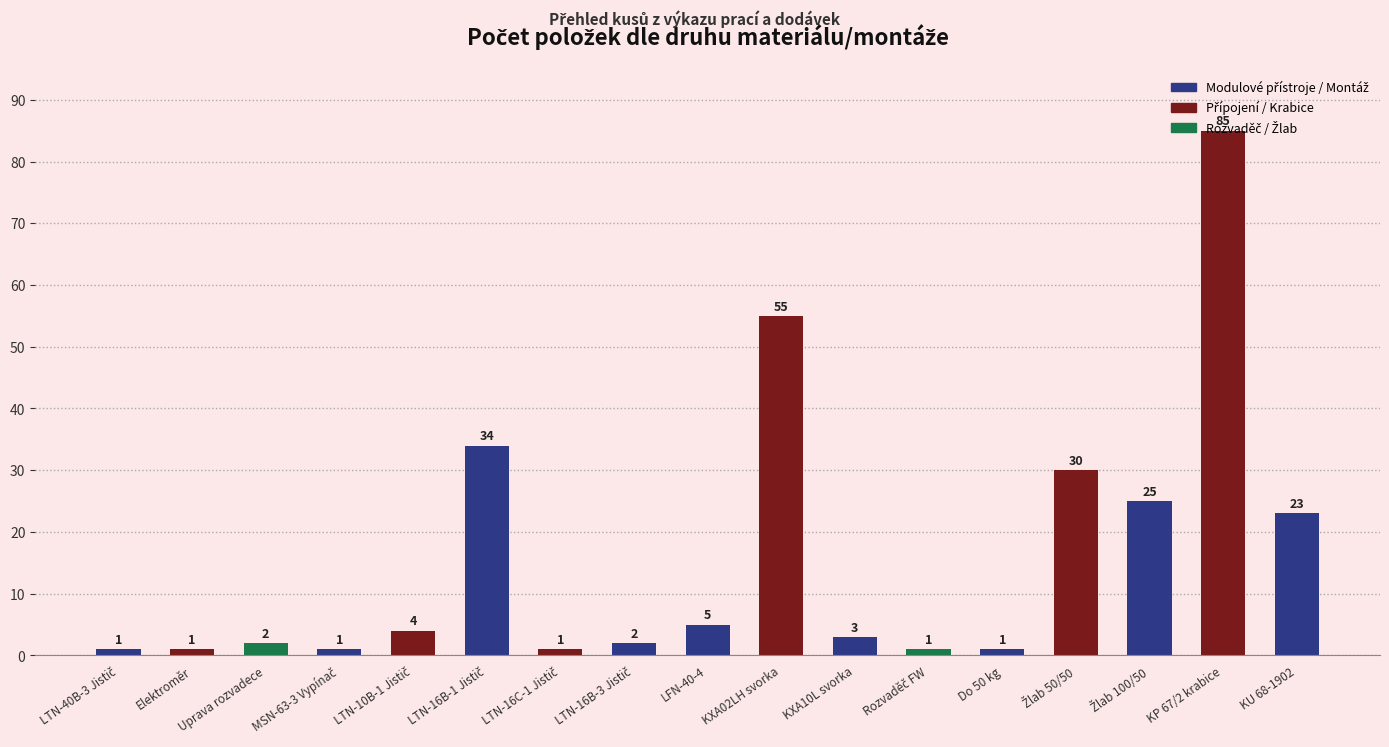

What is the sum of all values?

274